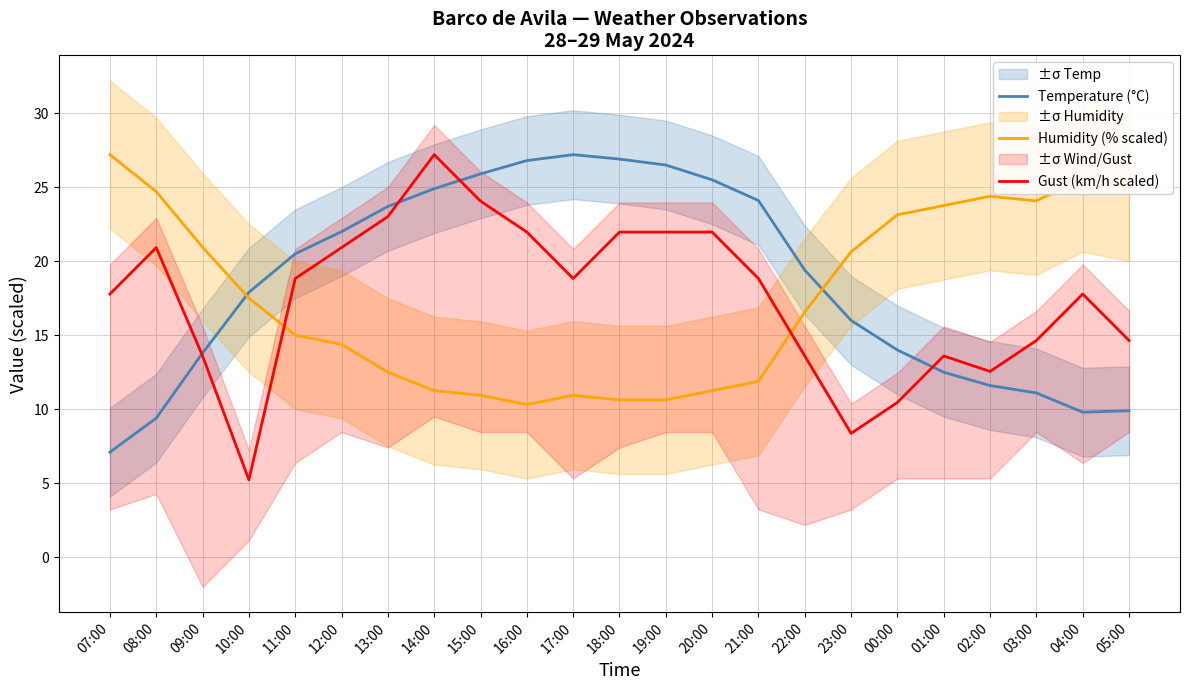

How many lines are shown in the chart?

3